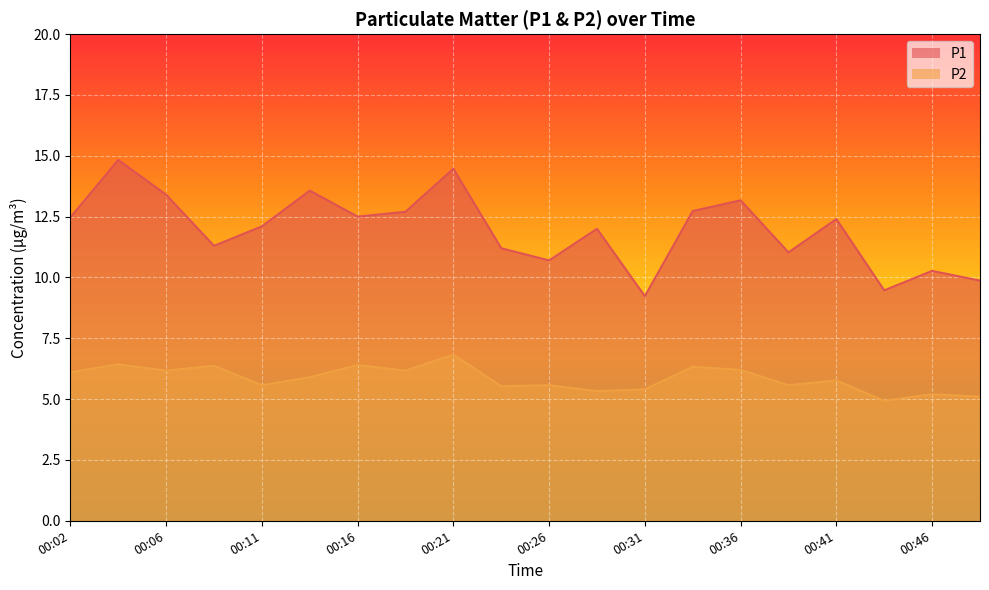

True or false: P1 has more than 2 interior local peaks.

True